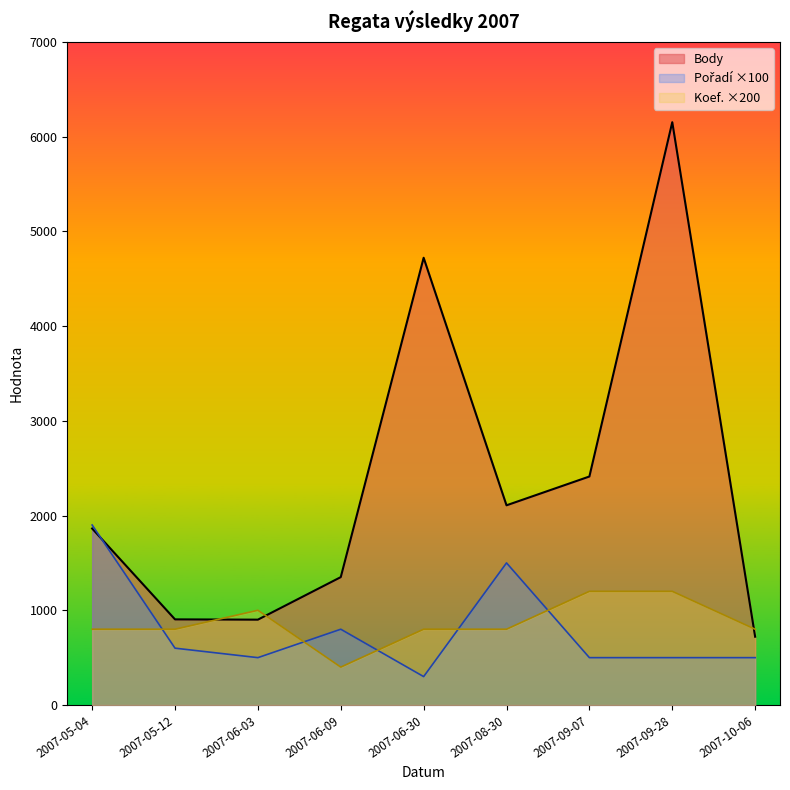

At which category does Body reach its first local peak?

2007-06-30